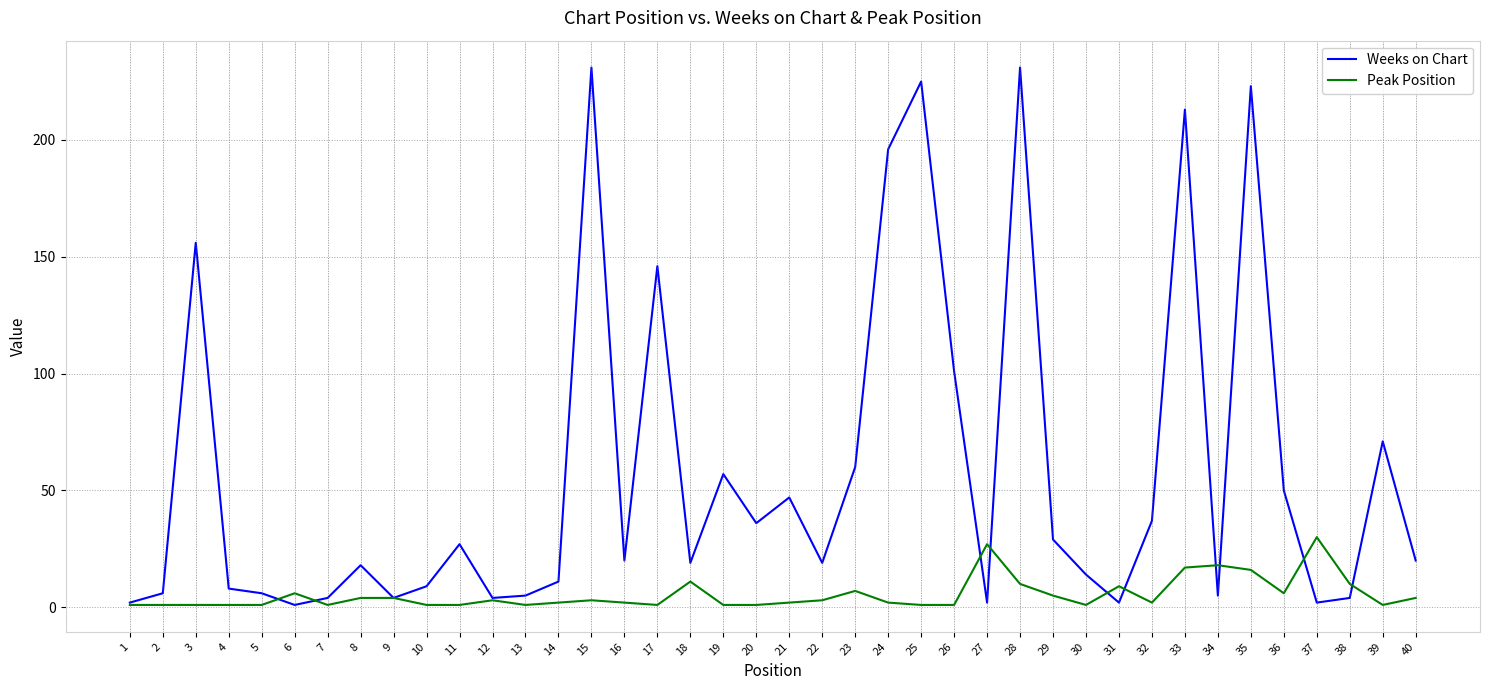

What is the difference between the second highest and second lowest values in the Weeks on Chart series?

229